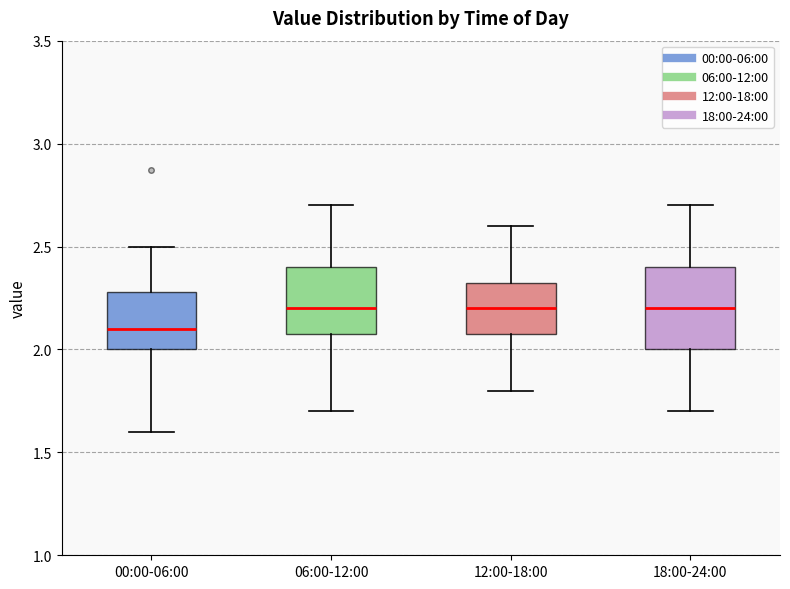

Where is the lower edge of the box for 12:00-18:00 on the y-axis? The values are not printed on the chart, so give them approximately, as read against the axis.

2.10